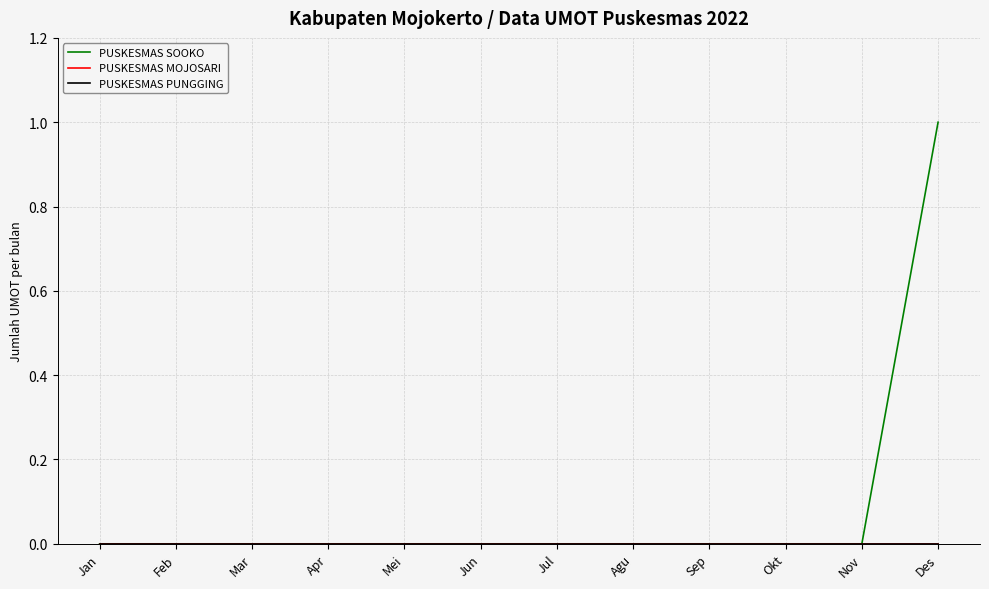

The PUSKESMAS MOJOSARI series shows 0 at Apr. True or false?

True